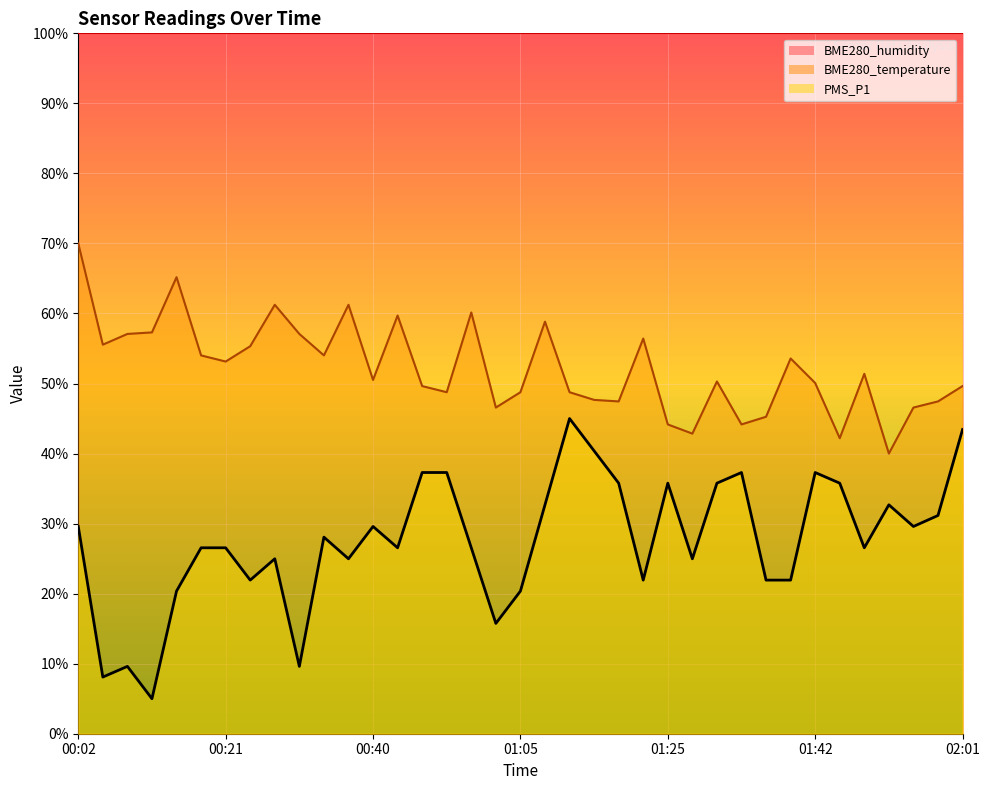

Reading left to right, extract all data points from this chart.

PMS_P1: 29.6	8.1	9.6	5.0	20.4	26.5	26.5	21.9	25.0	9.6	28.1	25.0	29.6	26.5	37.3	37.3	26.5	15.7	20.4	32.7	45.0	40.4	35.8	21.9	35.8	25.0	35.8	37.3	21.9	21.9	37.3	35.8	26.5	32.7	29.6	31.2	43.4
BME280_temperature: 70.0	55.5	57.1	57.3	65.2	54.0	53.1	55.3	61.2	57.1	54.0	61.2	50.5	59.7	49.6	48.8	60.1	46.6	48.8	58.8	48.8	47.7	47.4	56.4	44.2	42.8	50.3	44.2	45.3	53.6	50.1	42.2	51.4	40.0	46.6	47.4	49.6